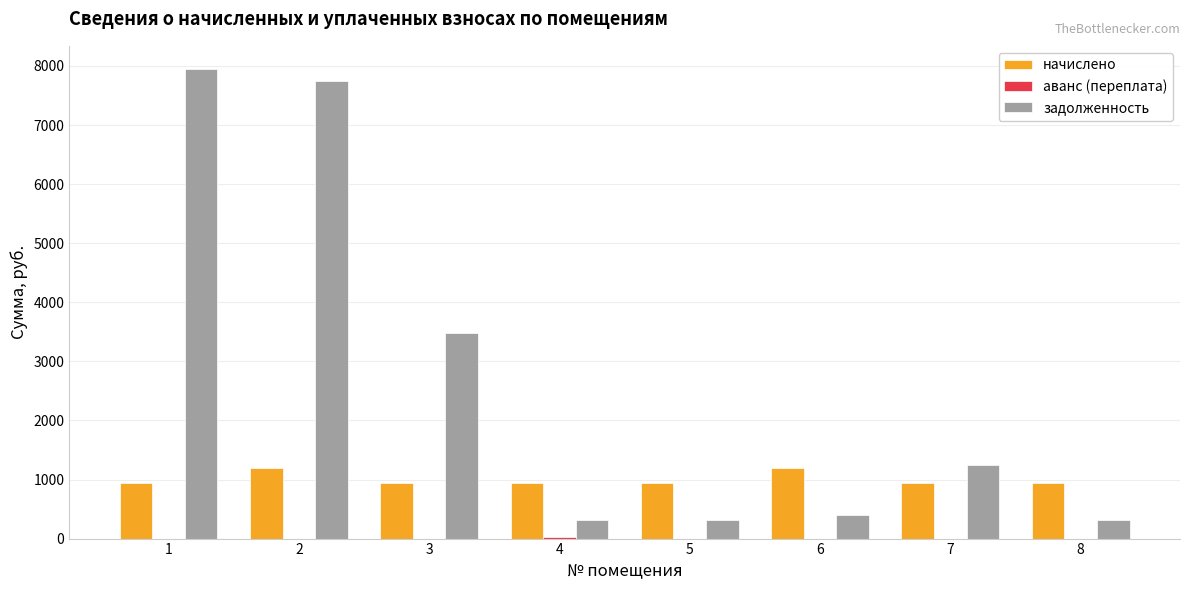

Which series has the largest total across all categories?

задолженность